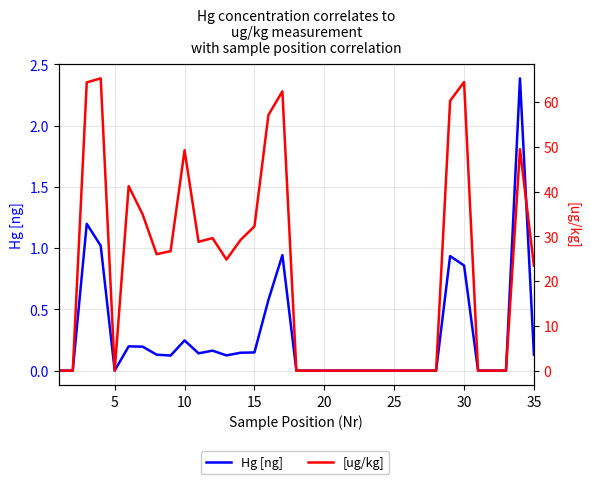

How many values in Hg [ng] are above zero?

18